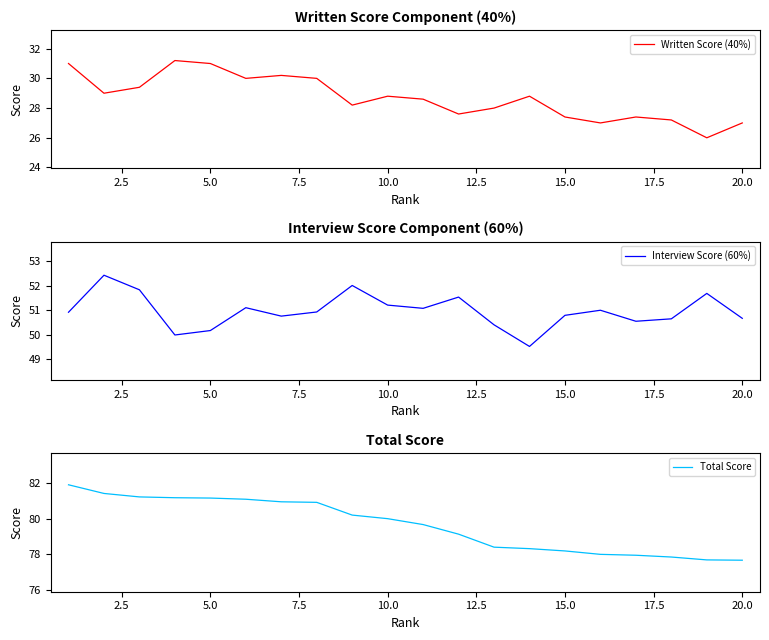

How many interior local peaks does the Interview Score (60%) series have?

6